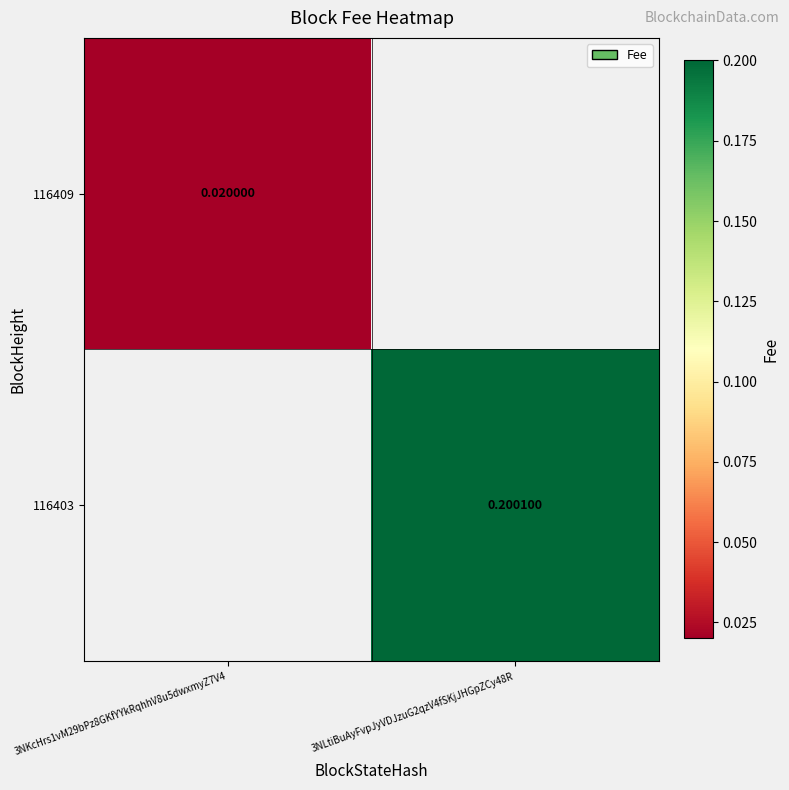

Count the number of categories in the chart.

2